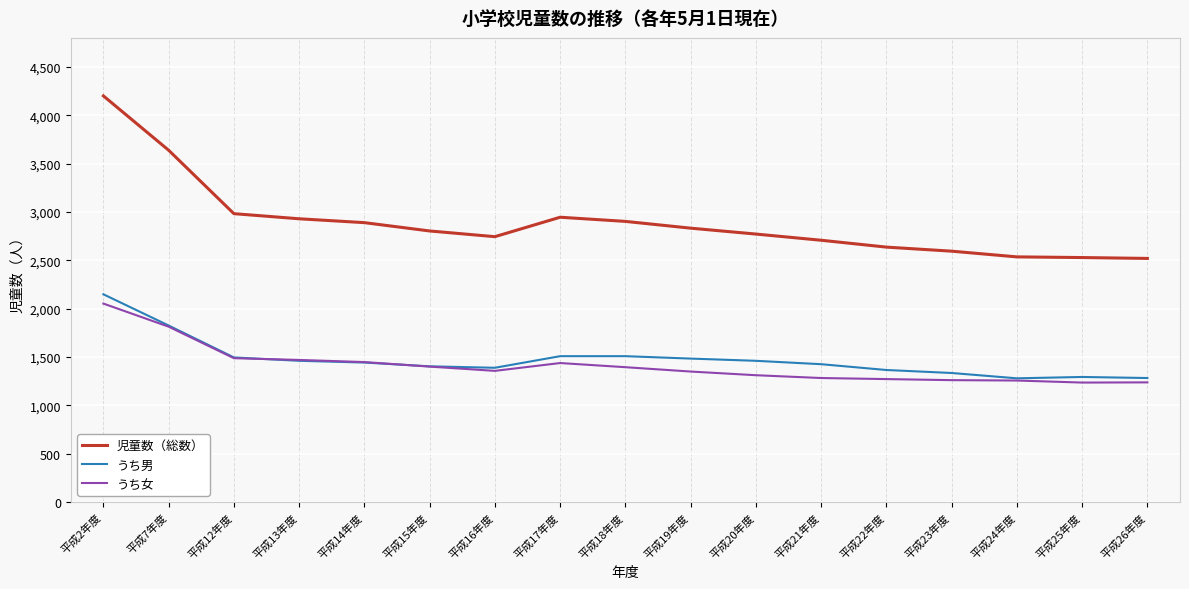

Which series has the widest spread of values?

児童数（総数）